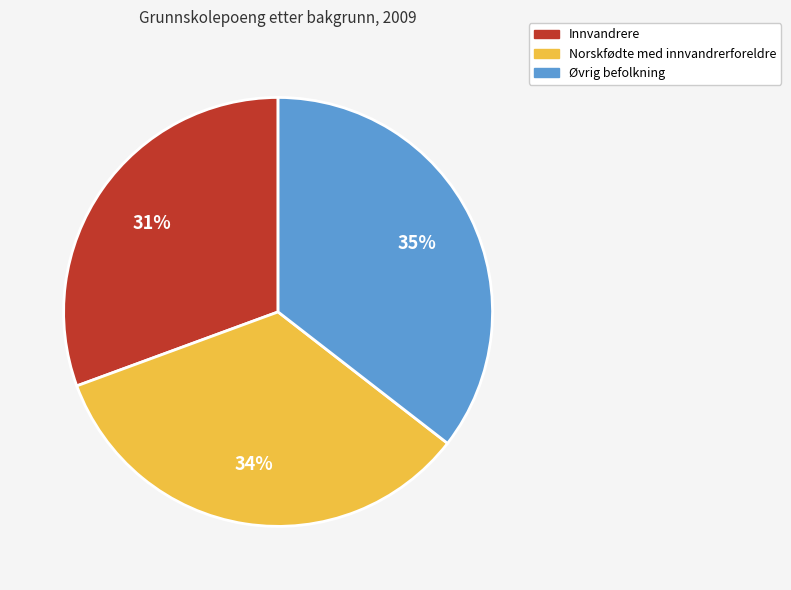

What percentage is the Norskfødte med innvandrerforeldre slice, to the nearest percent?

34%